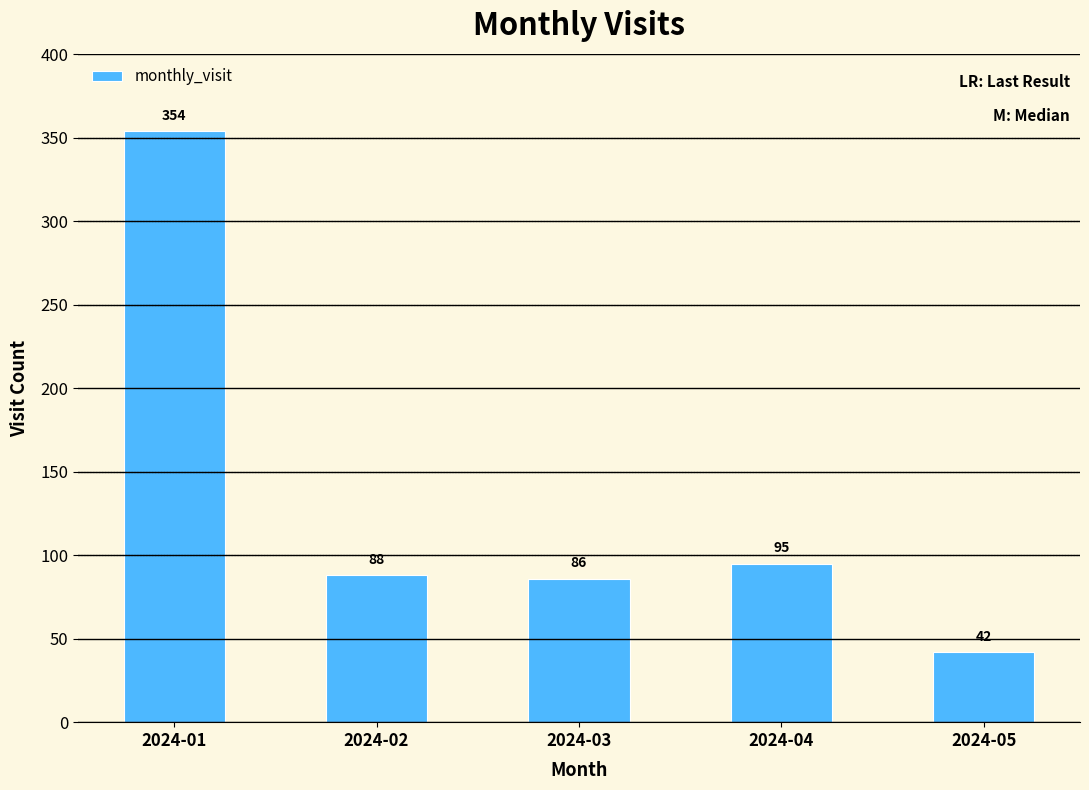

Is it true that the value at 2024-03 is 41?

False